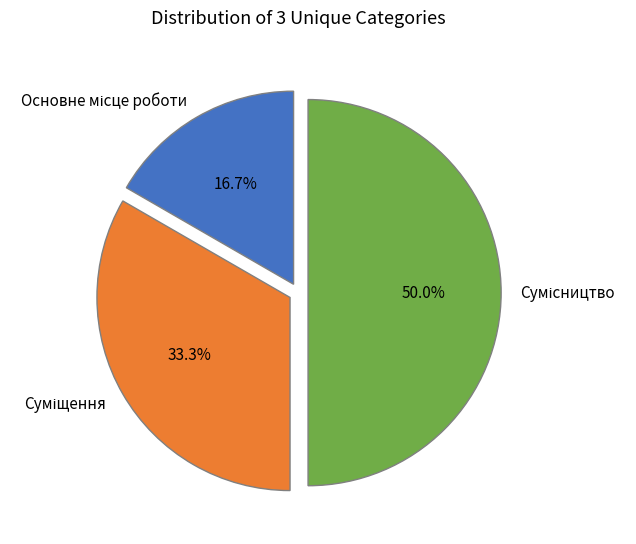

Rank the categories by value from highest to lowest.

Сумісництво, Суміщення, Основне місце роботи